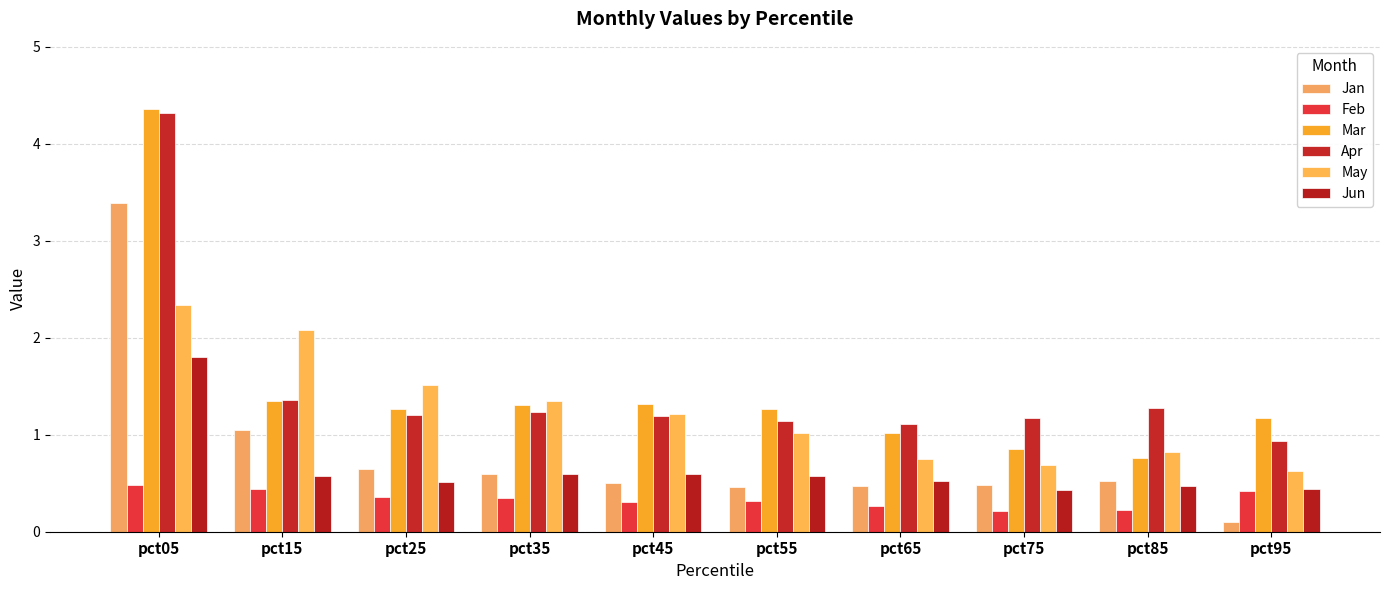

What is the greatest value displayed?

4.4